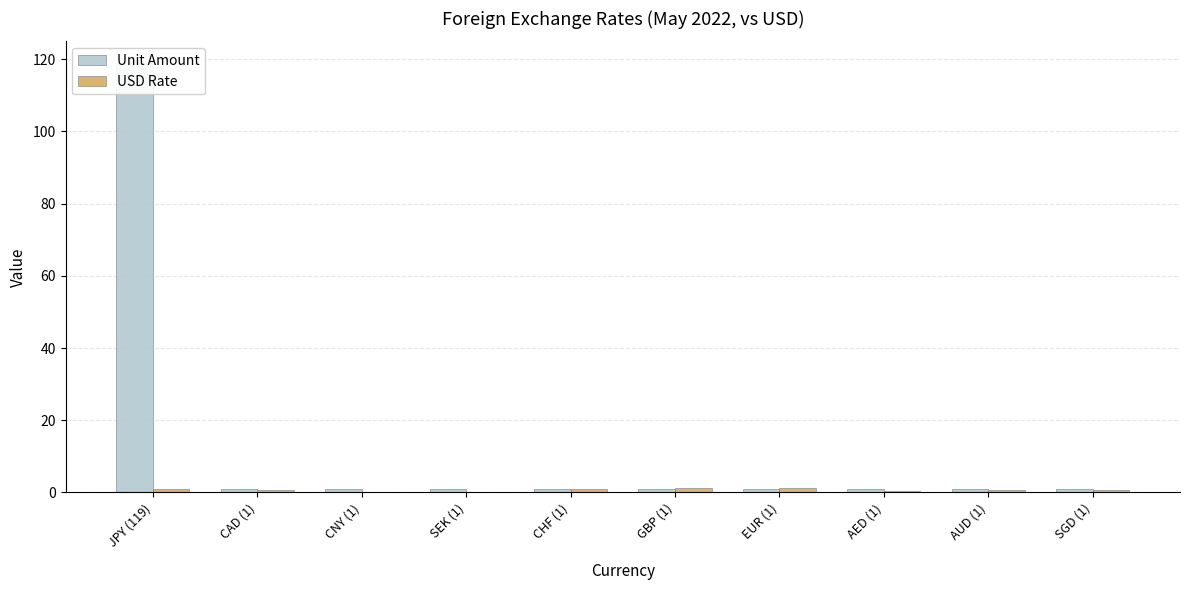

What is the average value of the USD Rate series?

0.7